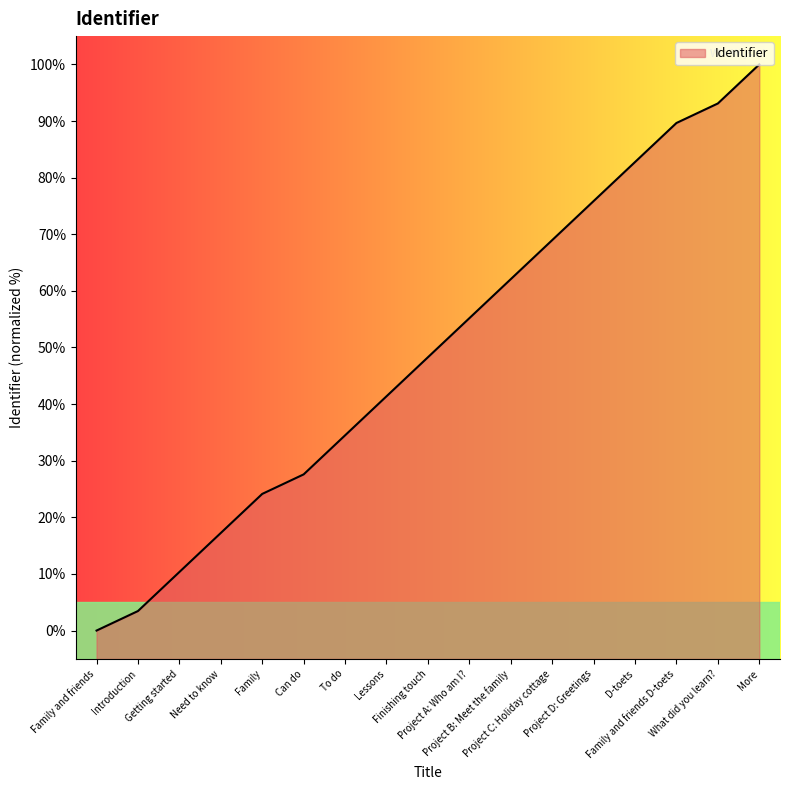

What is the label of the 10th point from the right?

Lessons